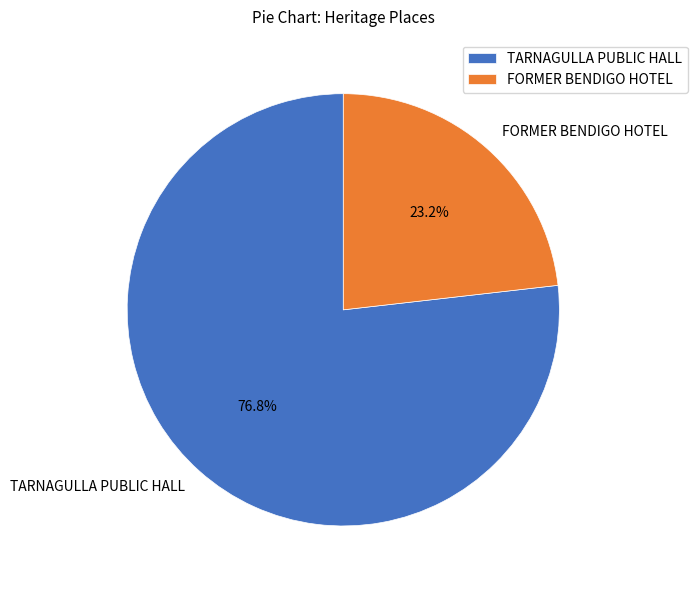

To the nearest percent, what percentage of the pie is FORMER BENDIGO HOTEL?

23%